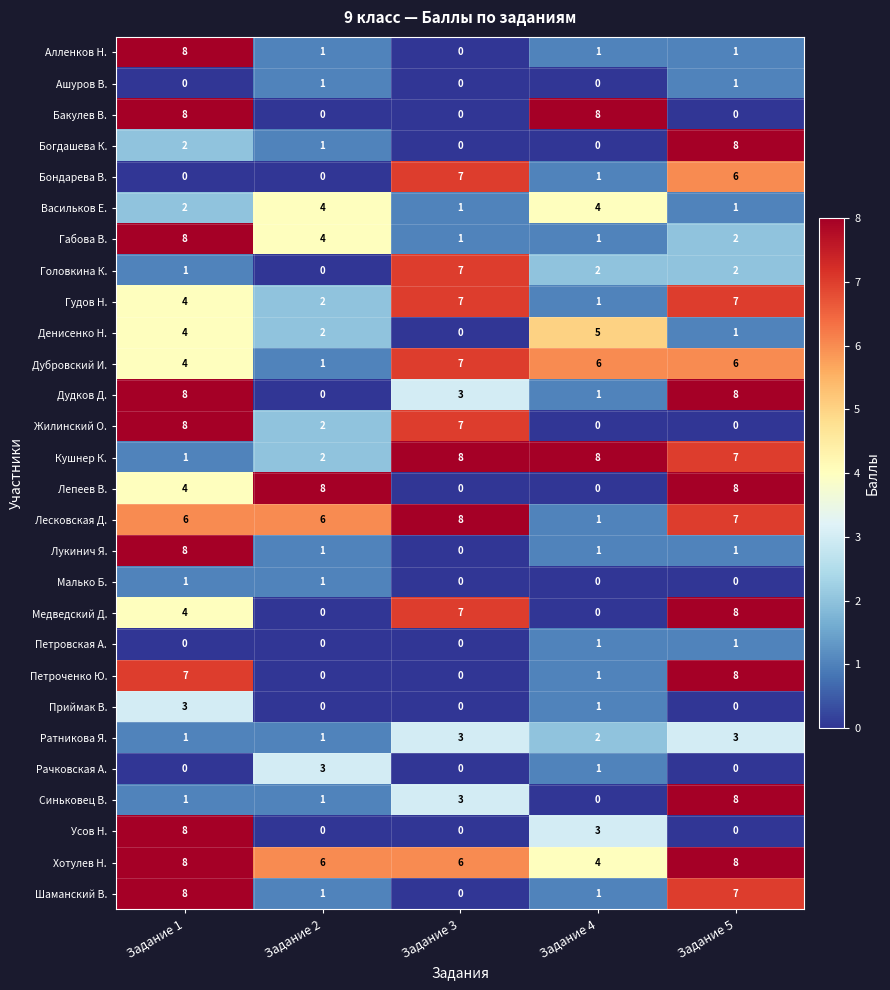

Is it true that Рачковская А. equals -2 at Задание 3?

False